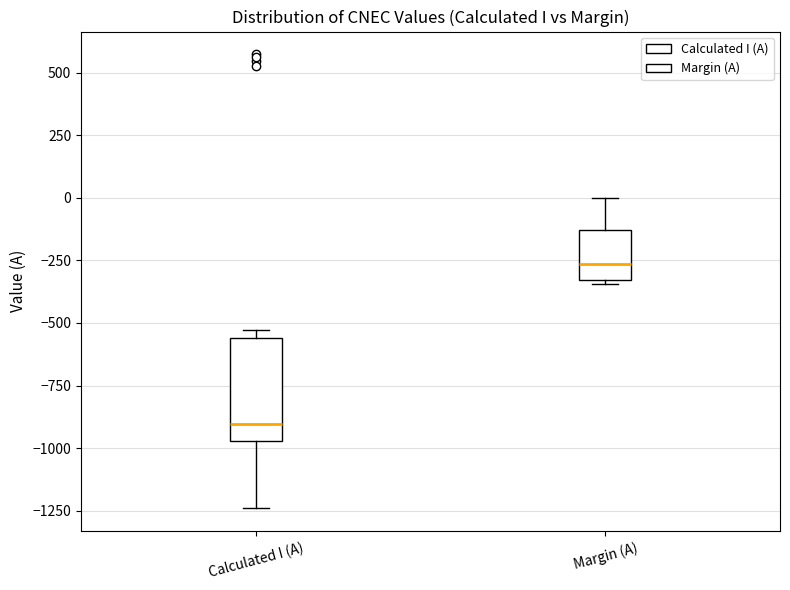

Which box has the highest median line?

Margin (A)